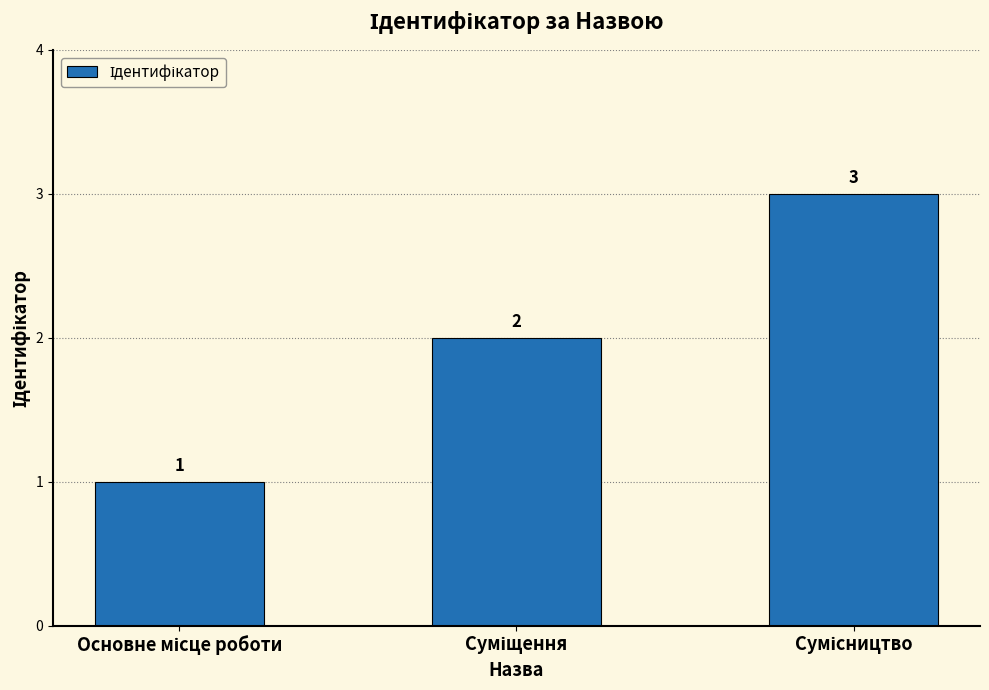

What is the value of the 1st bar from the left?

1